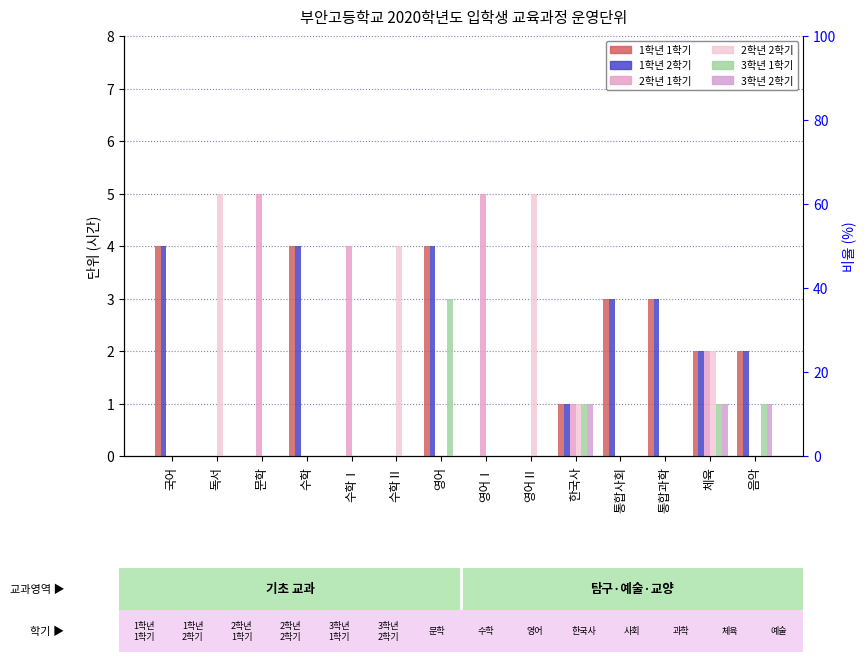

What is the difference between the maximum and second lowest values in the 2학년 2학기 series?

5